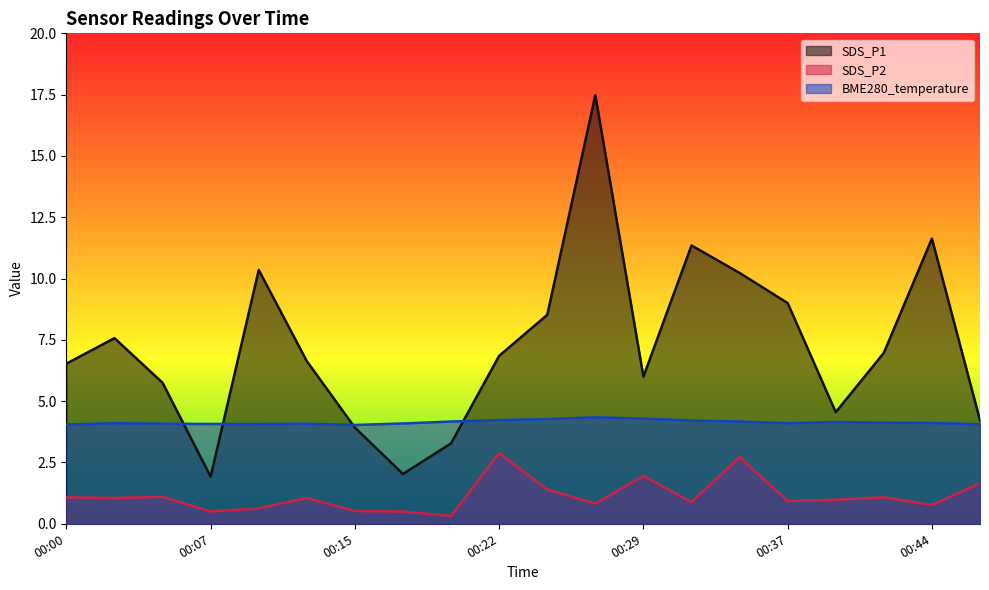

Reading right to left, what are all the values shown in this chart?

SDS_P1: 4.2	11.6	7.0	4.5	9.0	10.2	11.3	6.0	17.5	8.5	6.8	3.3	2.0	3.9	6.6	10.3	1.9	5.8	7.6	6.5
SDS_P2: 1.6	0.8	1.1	1.0	0.9	2.7	0.9	1.9	0.8	1.4	2.9	0.3	0.5	0.5	1.1	0.6	0.5	1.1	1.1	1.1
BME280_temperature: 4.1	4.1	4.1	4.2	4.1	4.2	4.2	4.3	4.3	4.3	4.2	4.2	4.1	4.0	4.1	4.1	4.1	4.1	4.1	4.0